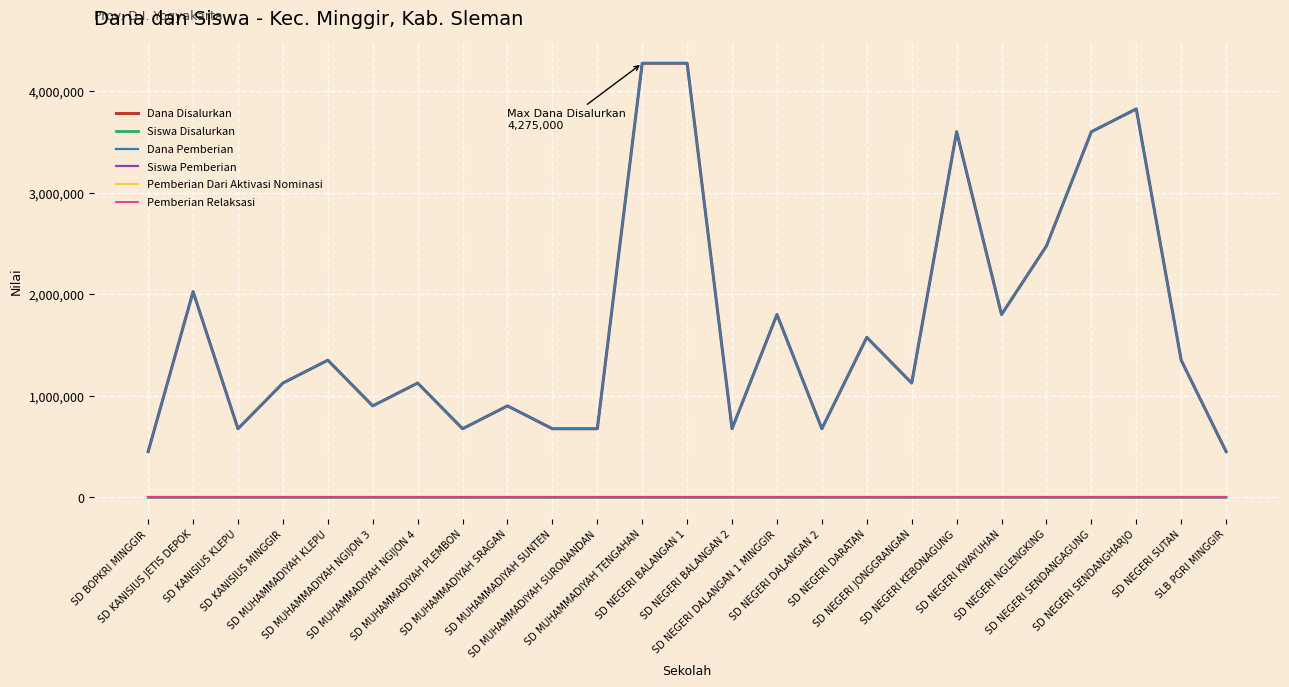

What is the total value across all series at SD MUHAMMADIYAH SUNTEN?

1350006